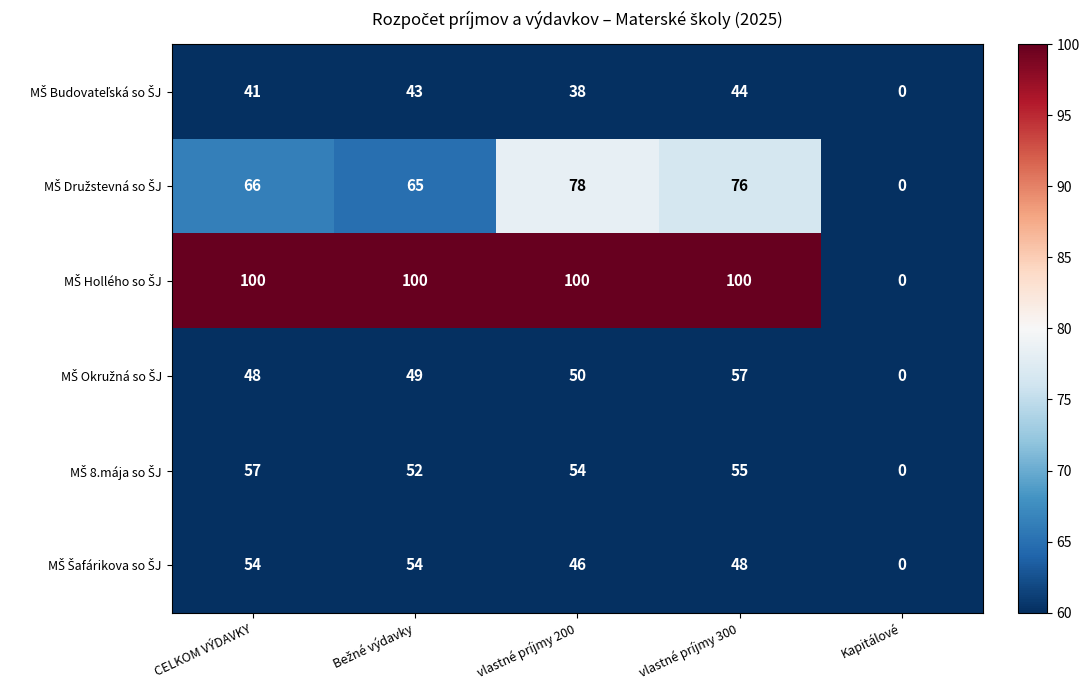

What is the spread (max minus min) of values at vlastné príjmy 200?

62